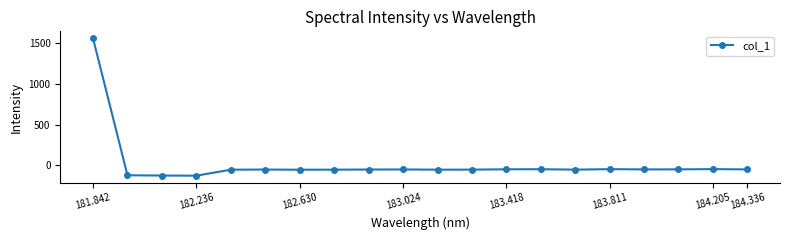

What is the value of the 1st point from the left?

1560.9